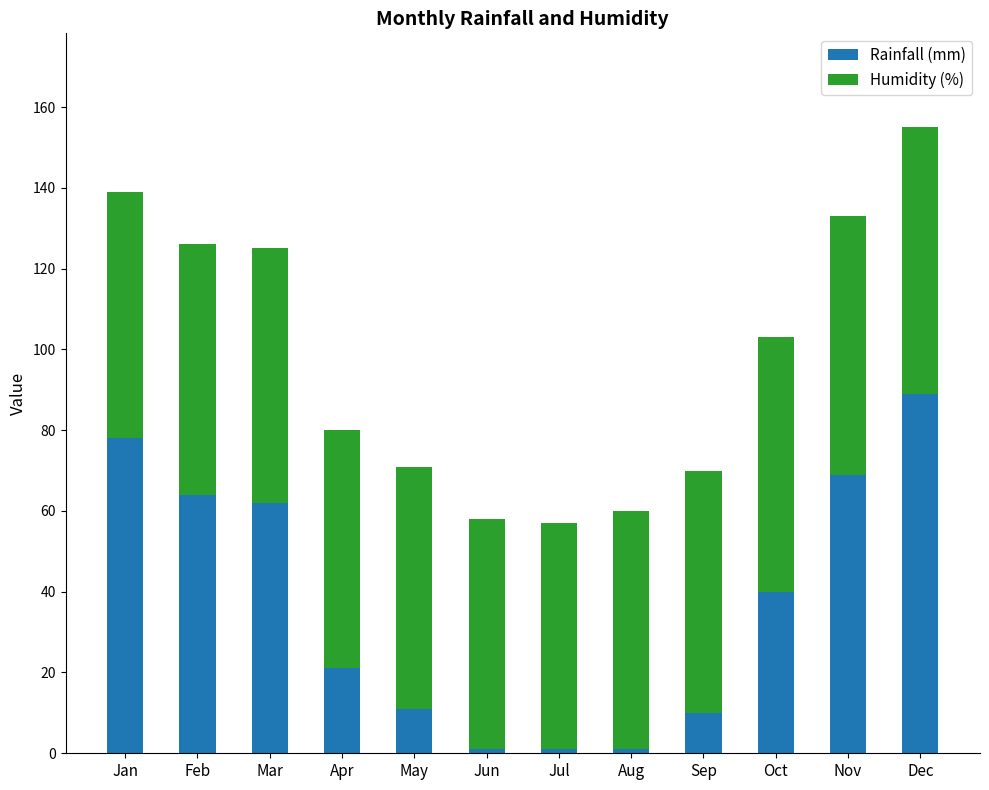

At which category is the sum across all series the highest?

Dec